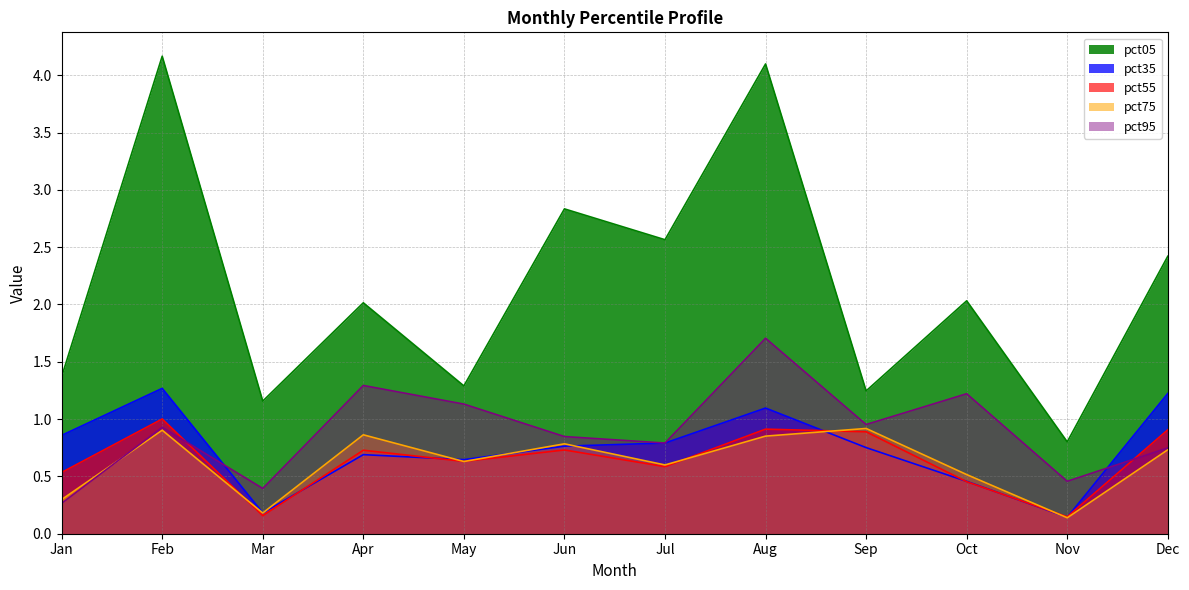

What is the total value across all series at Jan?

3.3